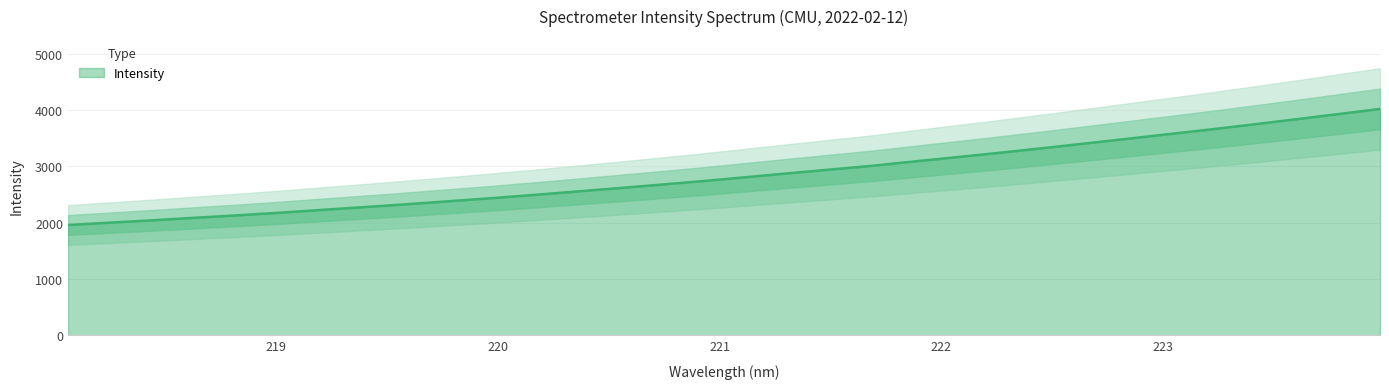

What position from the left is 221.4993?

19